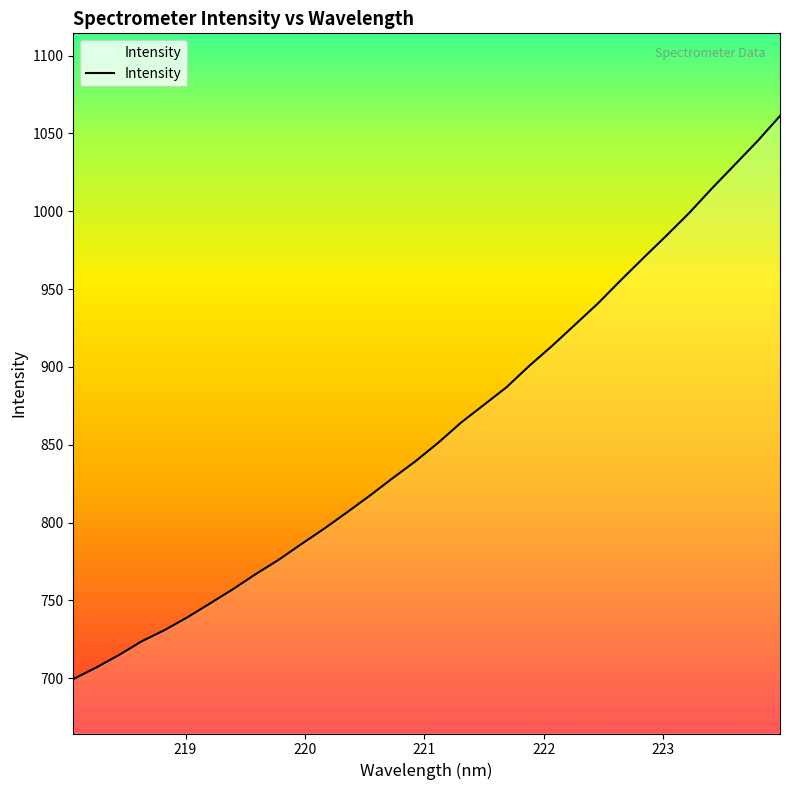

What is the difference between the second highest and second lowest values?

338.1